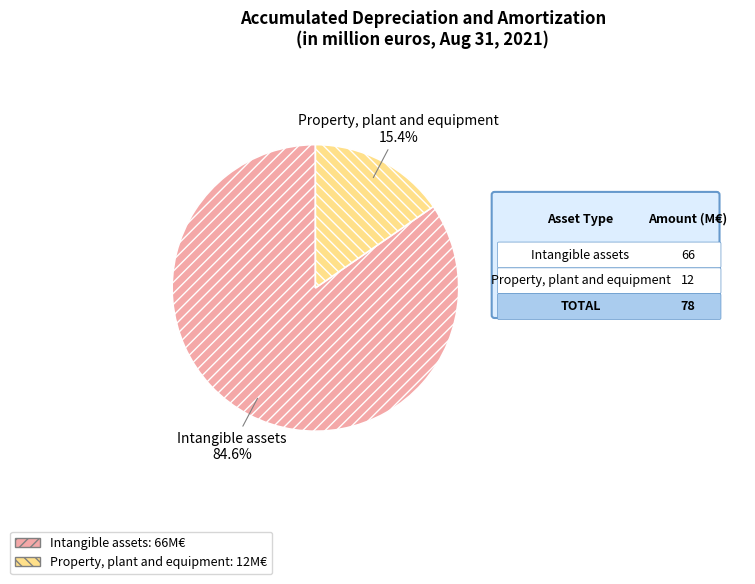

How many segments does this pie chart have?

2